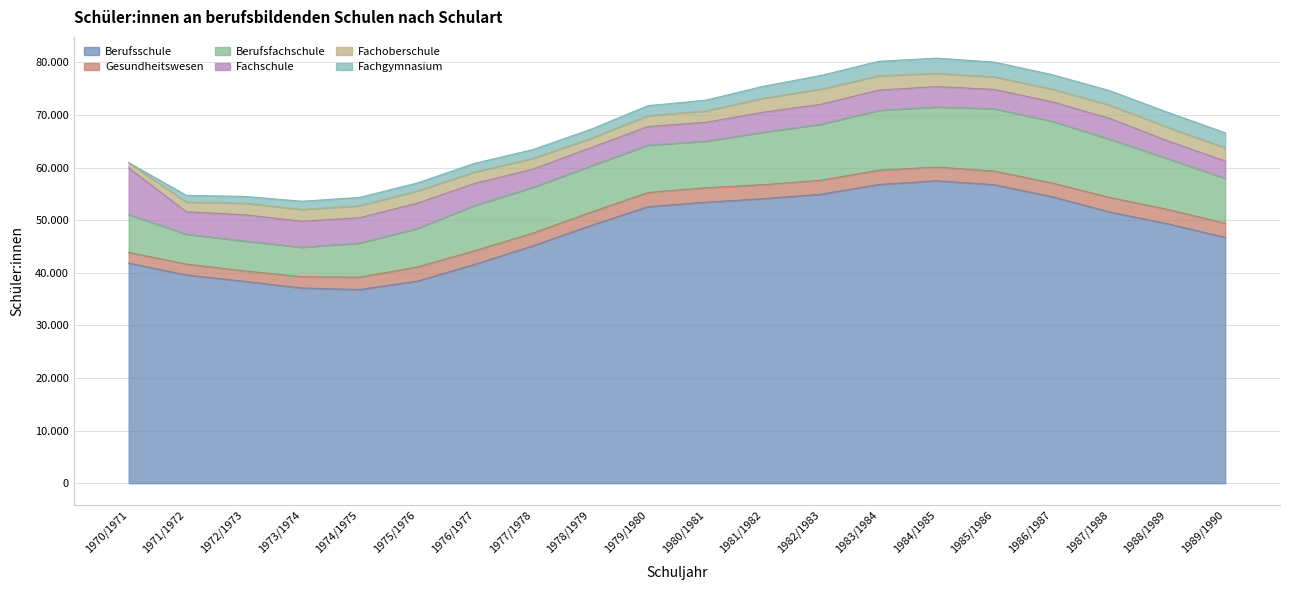

List the series in order of their peak value, highest first.

Berufsschule, Berufsfachschule, Fachschule, Fachgymnasium, Fachoberschule, Gesundheitswesen